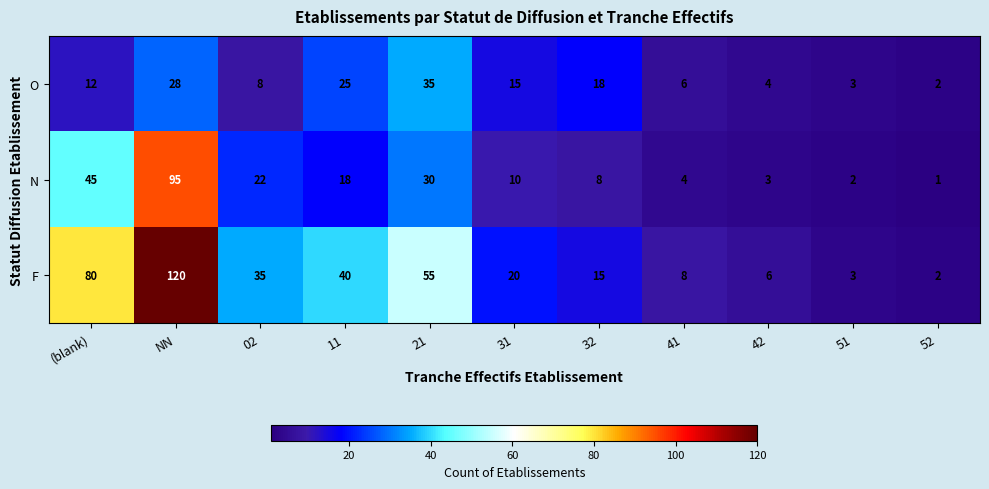

Rank the categories by O value from highest to lowest.

21, NN, 11, 32, 31, (blank), 02, 41, 42, 51, 52